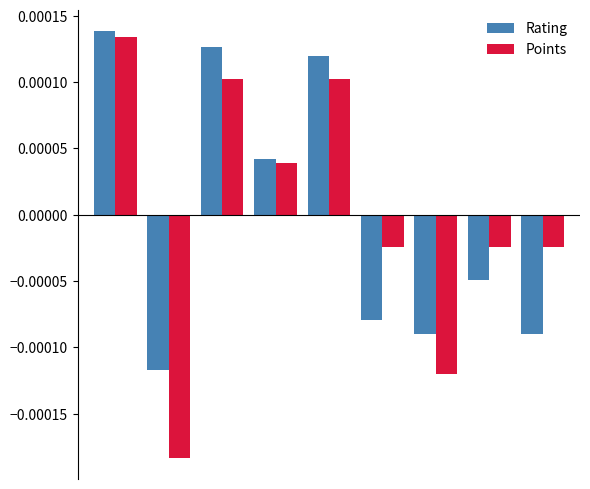

At how many categories does at least one series exceed 0?

4